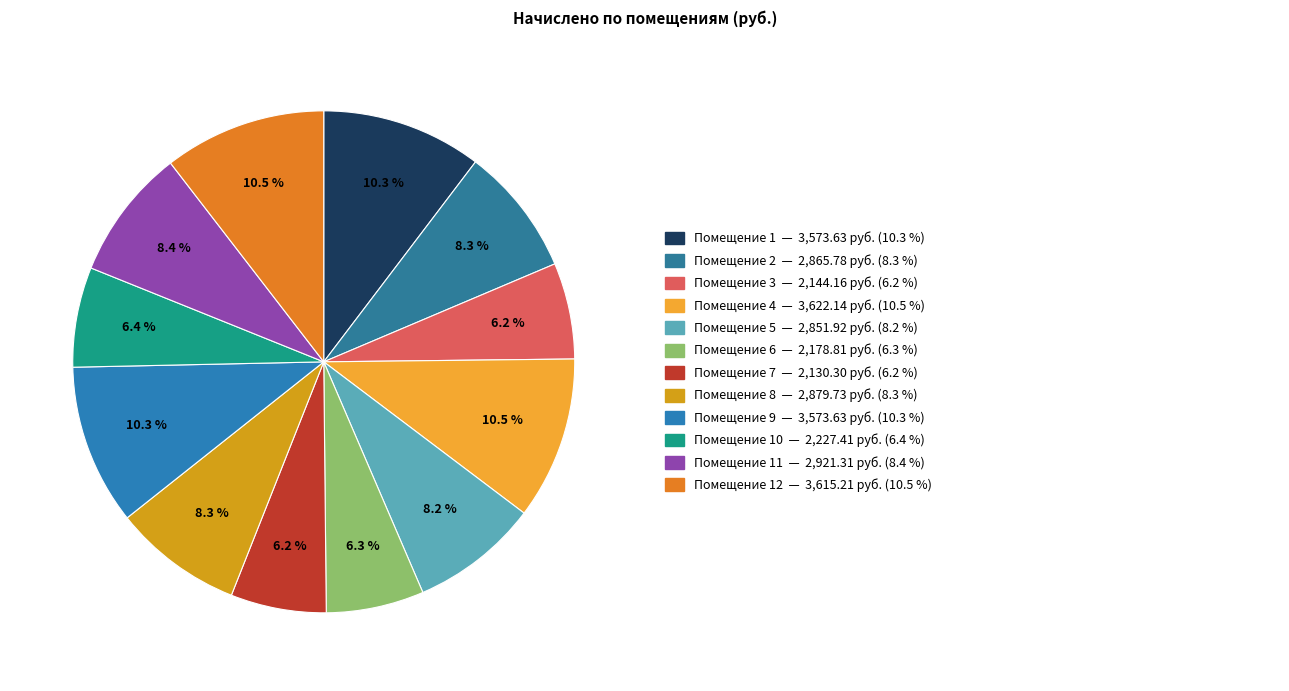

What is the smallest slice in the pie chart?

7